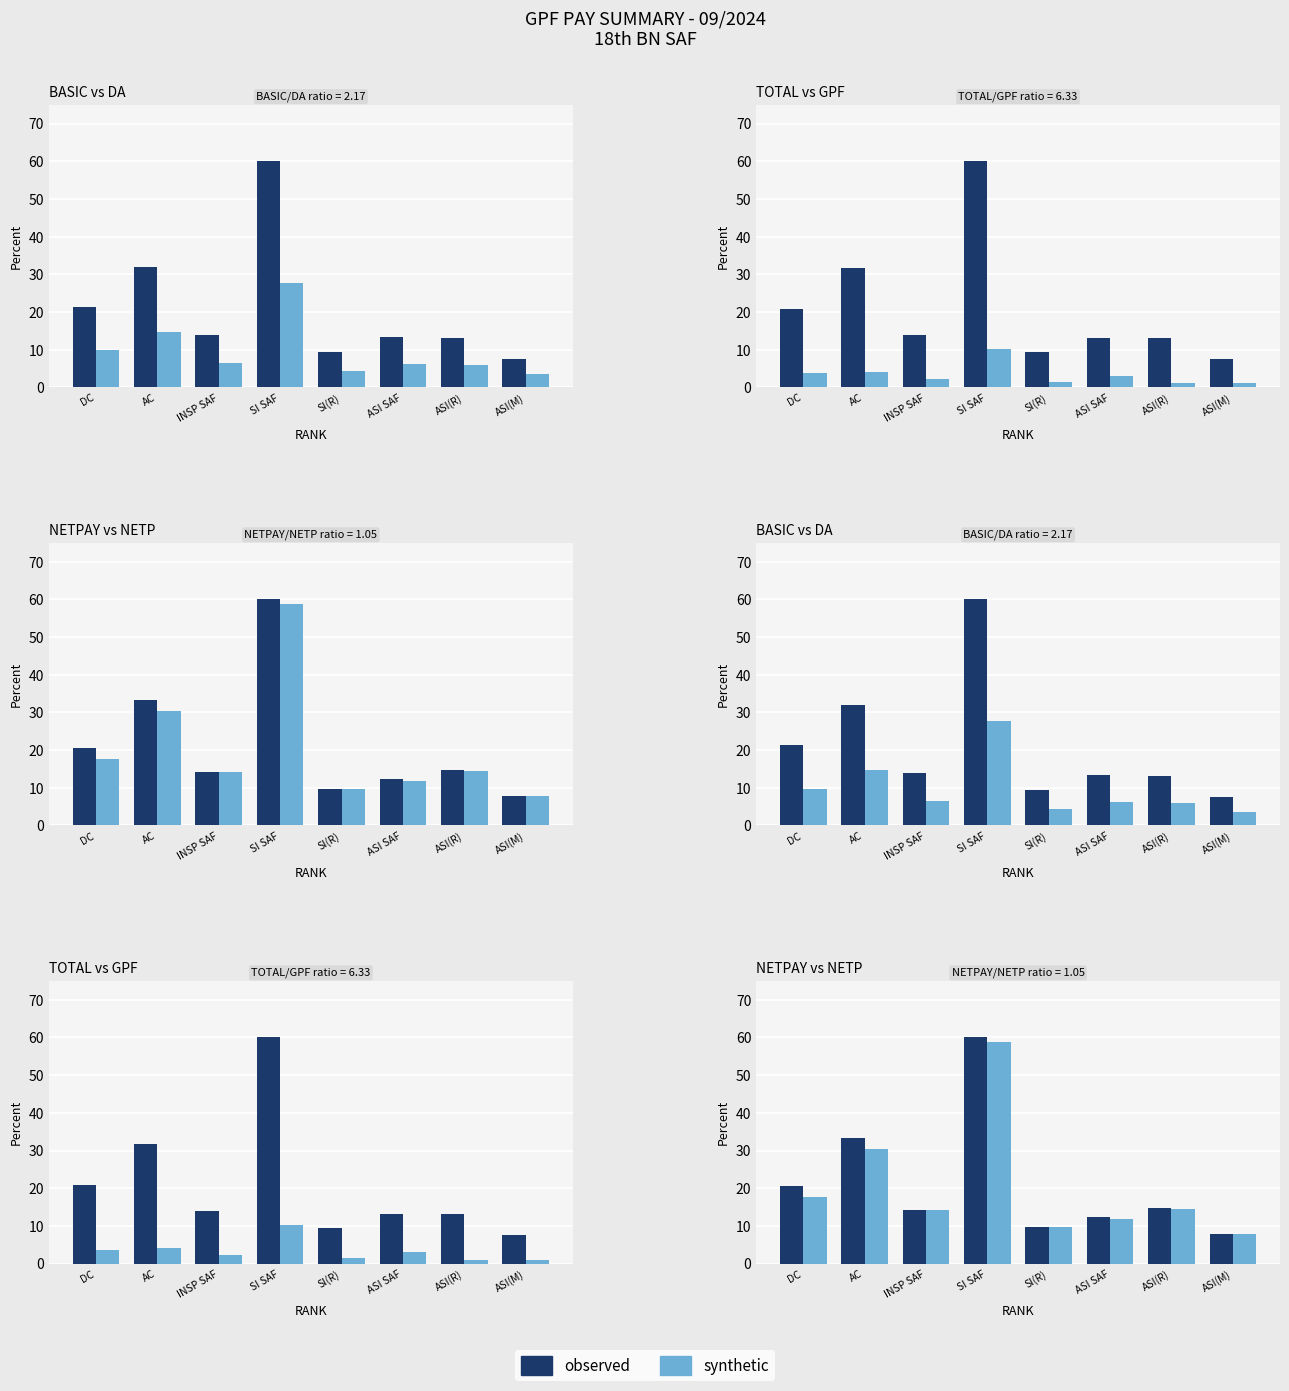

Where does the observed series first go above 14?

DC